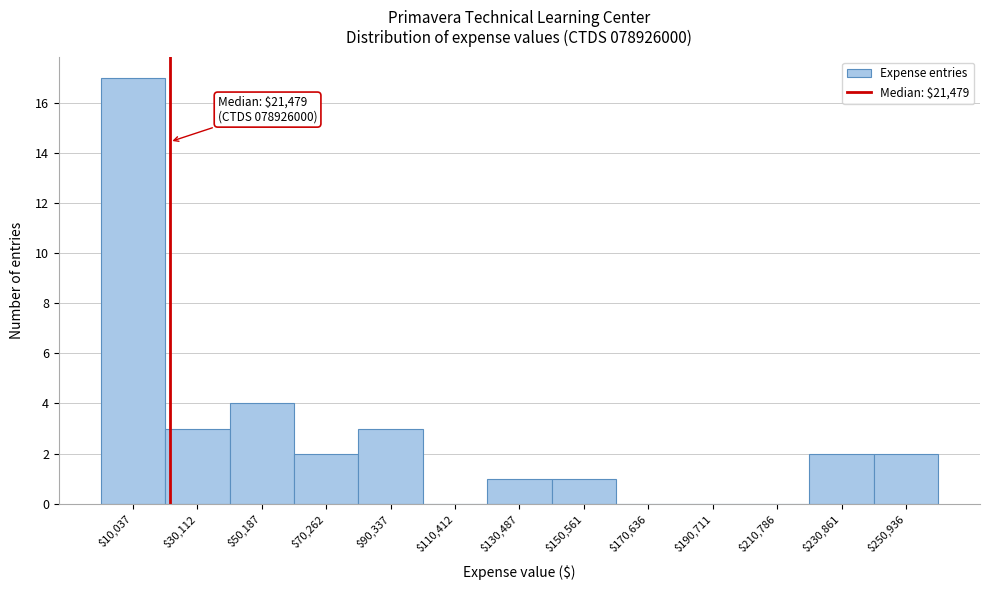

Which range on the x-axis has the tallest bar?

0 to 20000